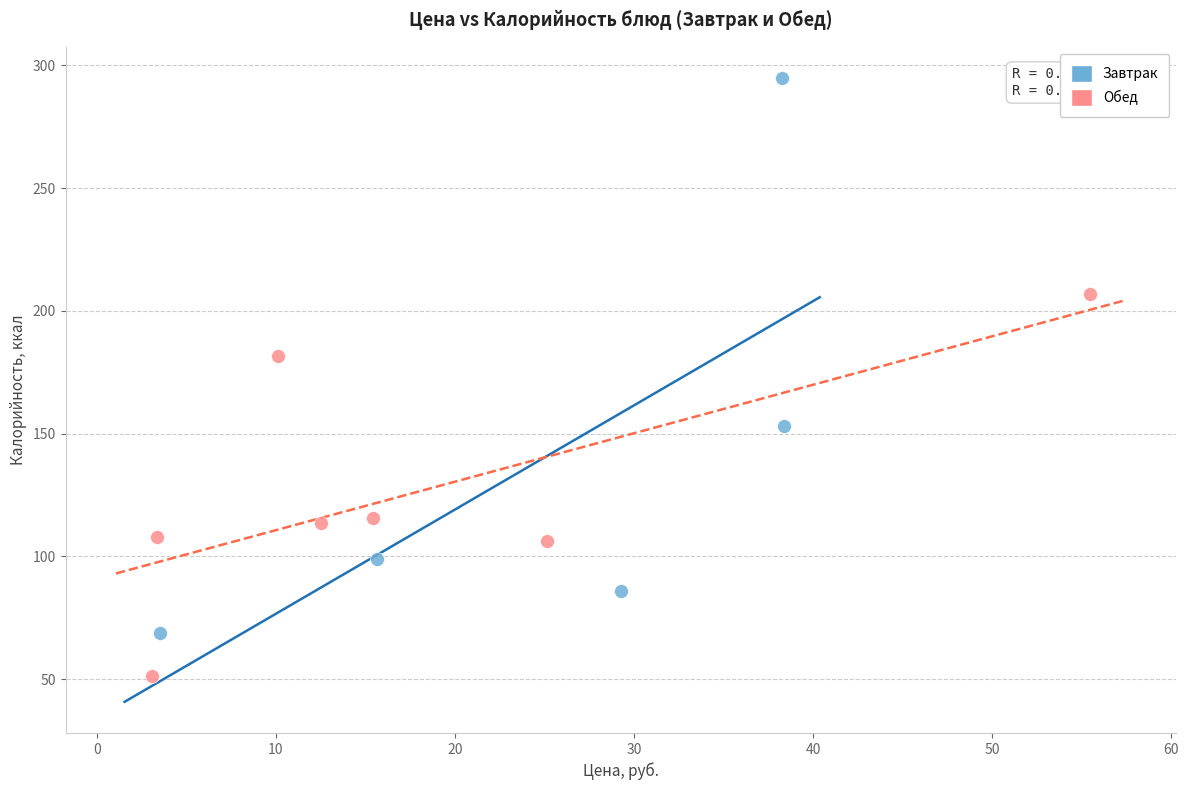

What are all the series names shown in the legend?

Завтрак, Обед